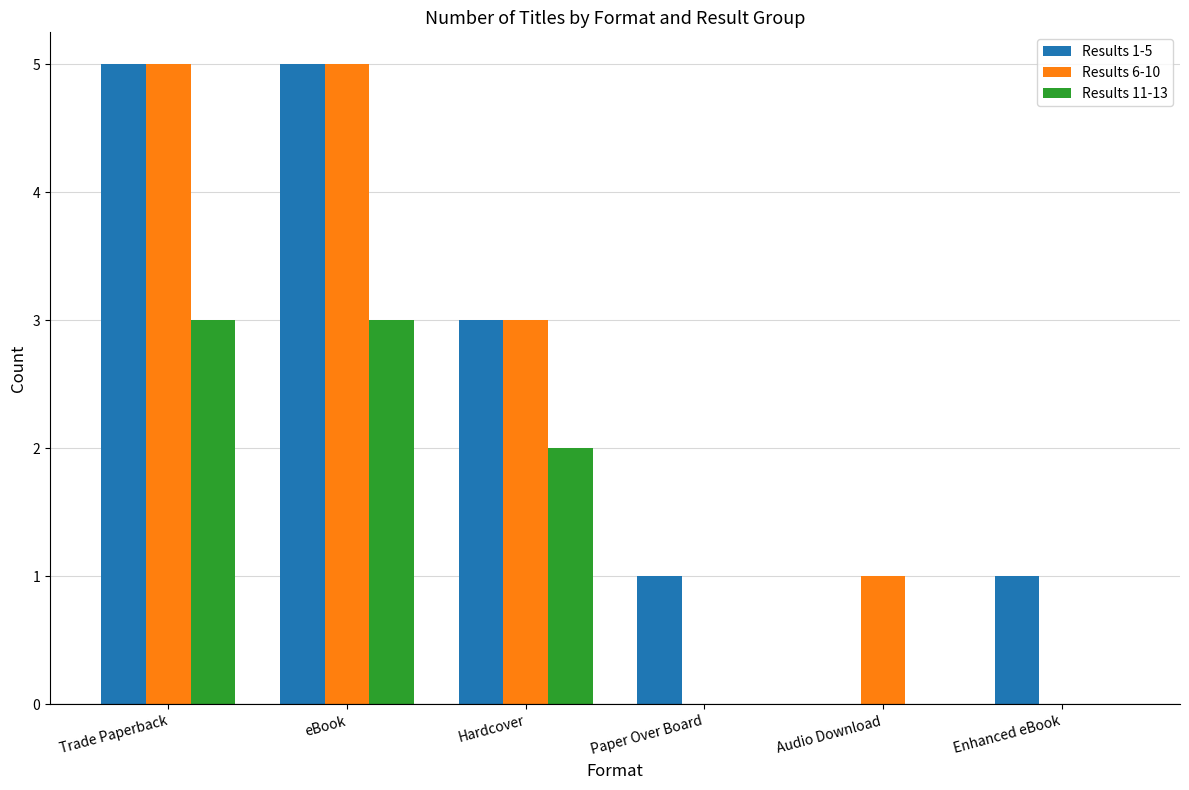

Is the value of Results 11-13 at Trade Paperback greater than the value of Results 1-5 at Audio Download?

Yes